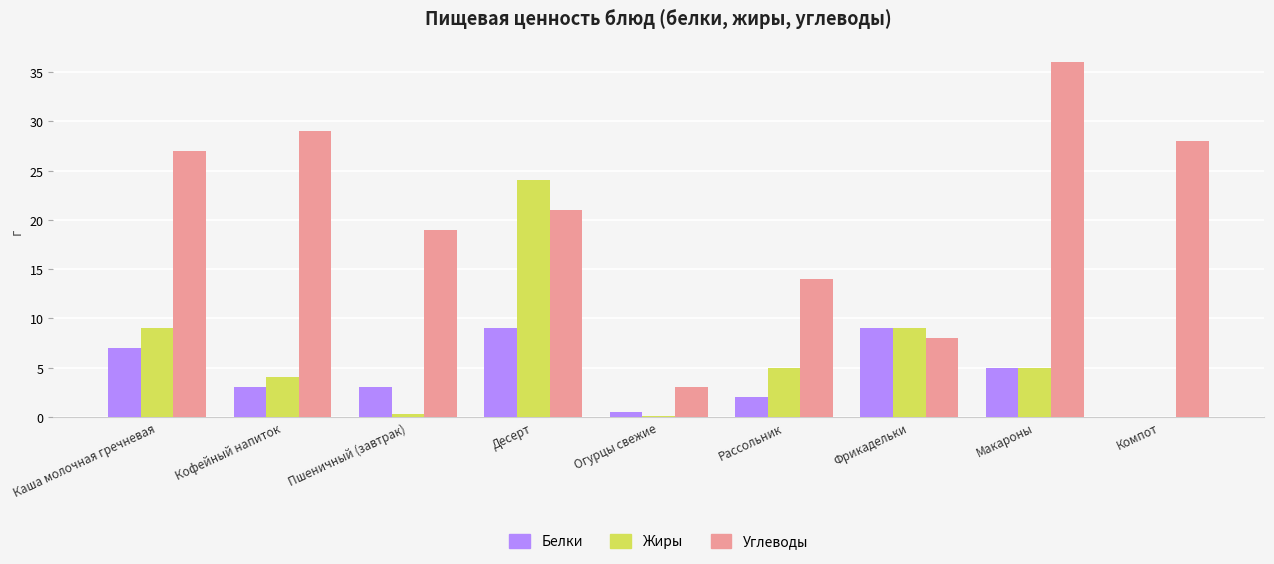

Between Кофейный напиток and Десерт, which series saw the biggest shift?

Жиры